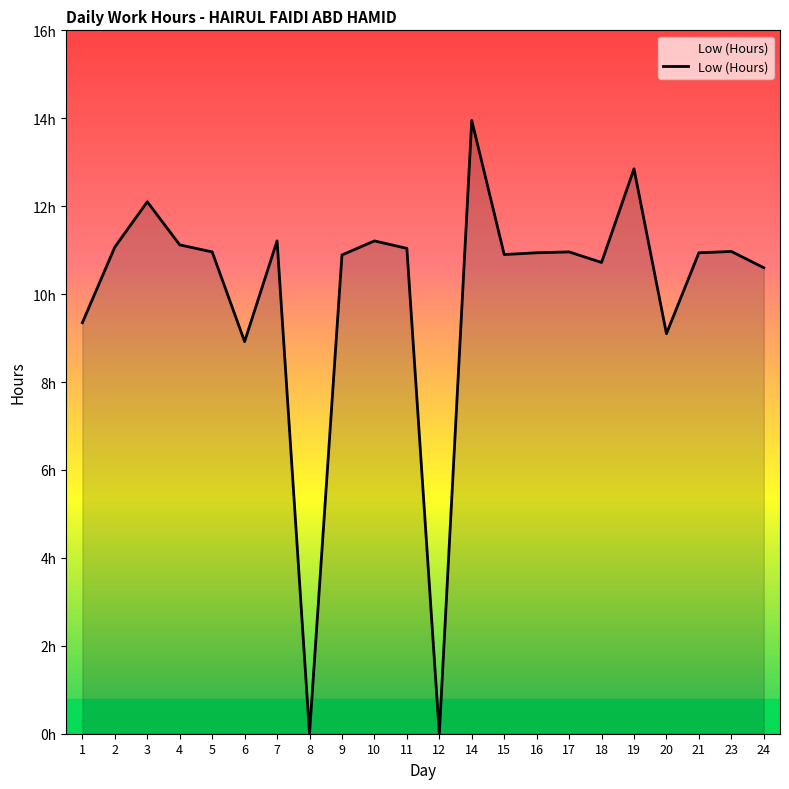

Does the chart have visible grid lines?

No